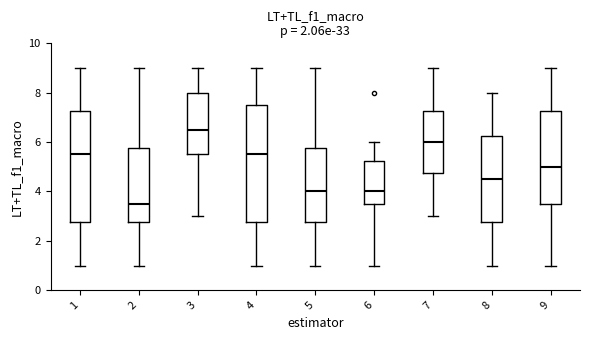

Reading left to right, transcribe this box plot: for each box, give where its median line is, the range the box spans, and where its two whiskers end, as read against the y-axis. The values are not printed on the chart, so give them approximately, as read against the axis.

1: median 5.6, box 2.8 to 7.2, whiskers 1.0 to 9.0
2: median 3.6, box 2.8 to 5.8, whiskers 1.0 to 9.0
3: median 6.6, box 5.6 to 8.0, whiskers 3.0 to 9.0
4: median 5.6, box 2.8 to 7.6, whiskers 1.0 to 9.0
5: median 4.0, box 2.8 to 5.8, whiskers 1.0 to 9.0
6: median 4.0, box 3.6 to 5.2, whiskers 1.0 to 6.0
7: median 6.0, box 4.8 to 7.2, whiskers 3.0 to 9.0
8: median 4.6, box 2.8 to 6.2, whiskers 1.0 to 8.0
9: median 5.0, box 3.6 to 7.2, whiskers 1.0 to 9.0